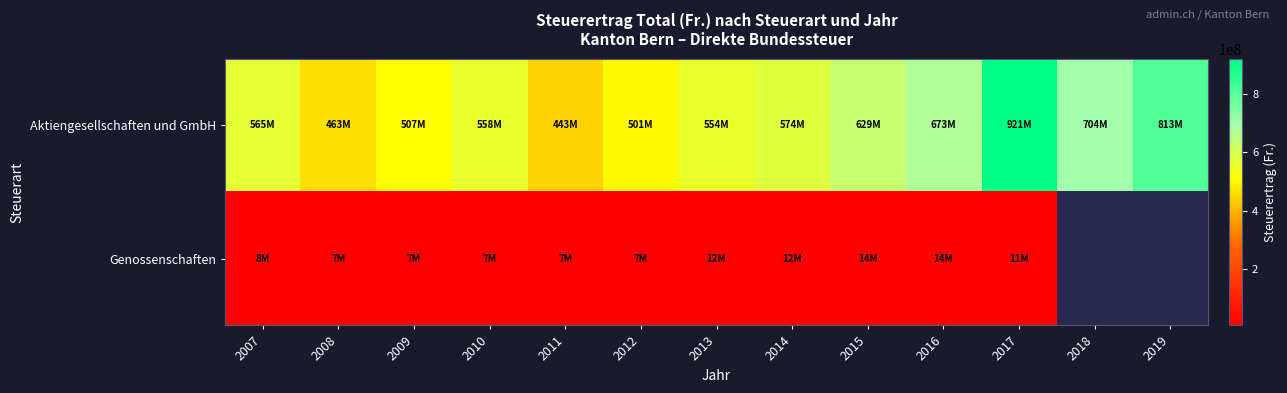

List the labels in order of Aktiengesellschaften und GmbH value, largest first.

2017, 2019, 2018, 2016, 2015, 2014, 2007, 2010, 2013, 2009, 2012, 2008, 2011